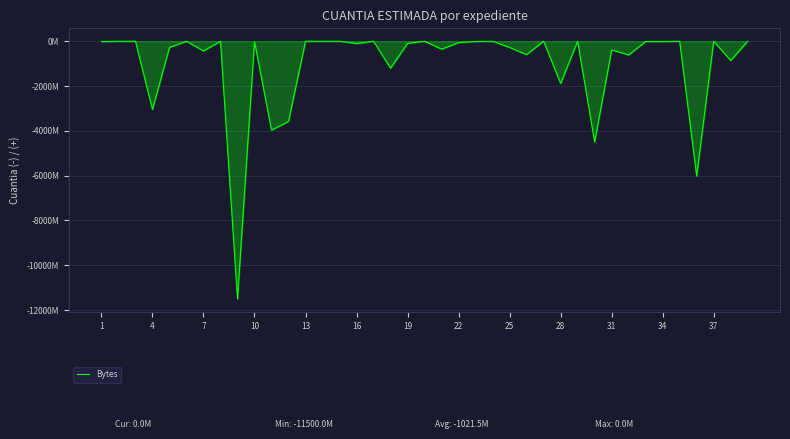

Is this an area chart (filled region under the line)?

Yes